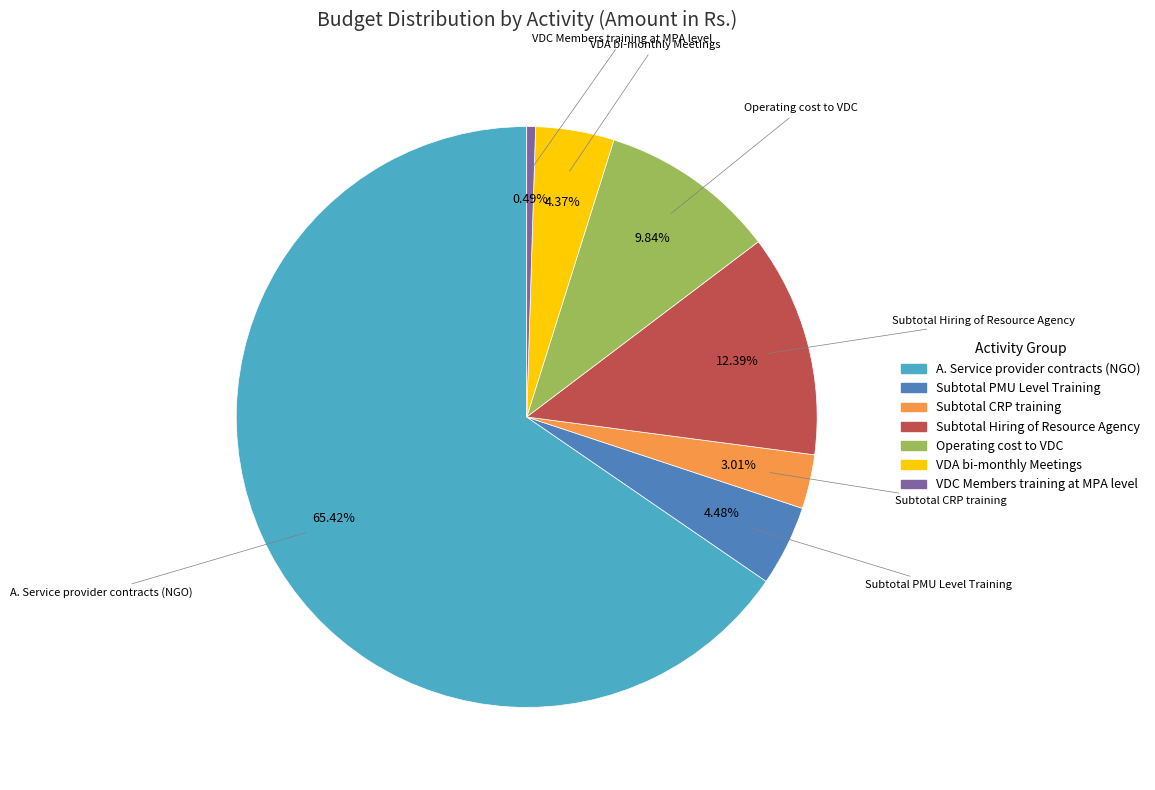

What is the ratio of the value at VDA bi-monthly Meetings to the value at VDC Members training at MPA level?

9.0